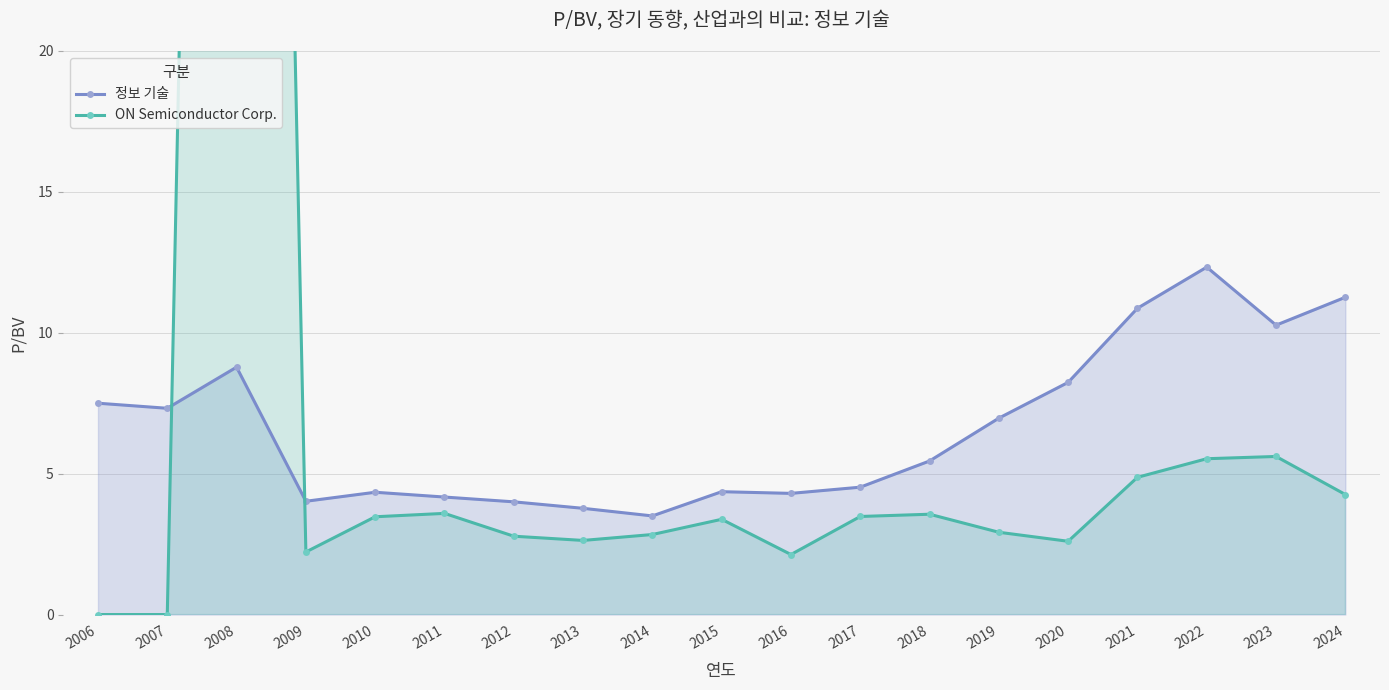

Read the 정보 기술 value at 2008.

8.8